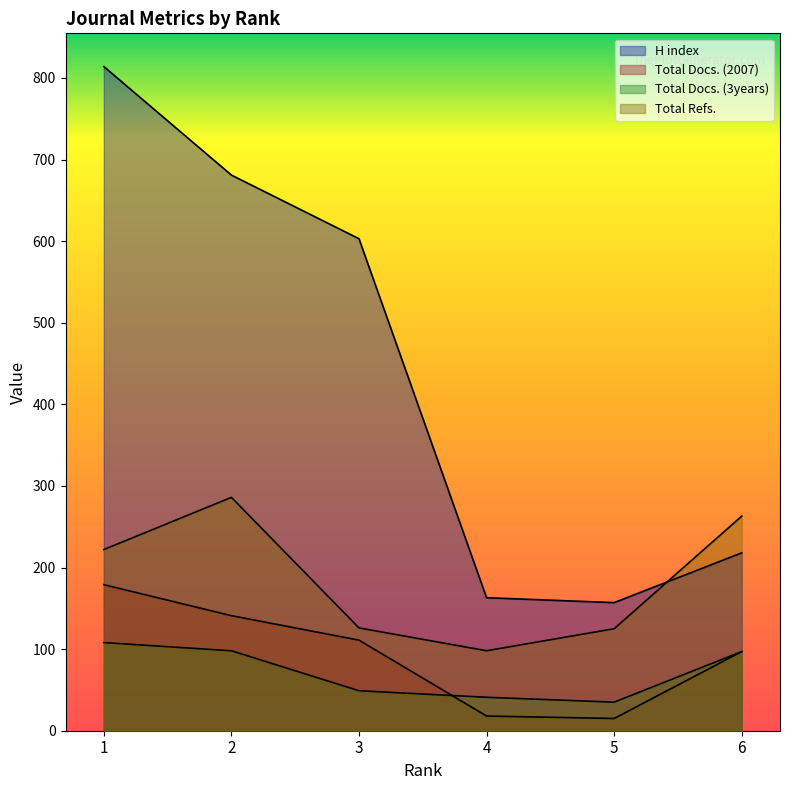

Does the chart have visible grid lines?

No